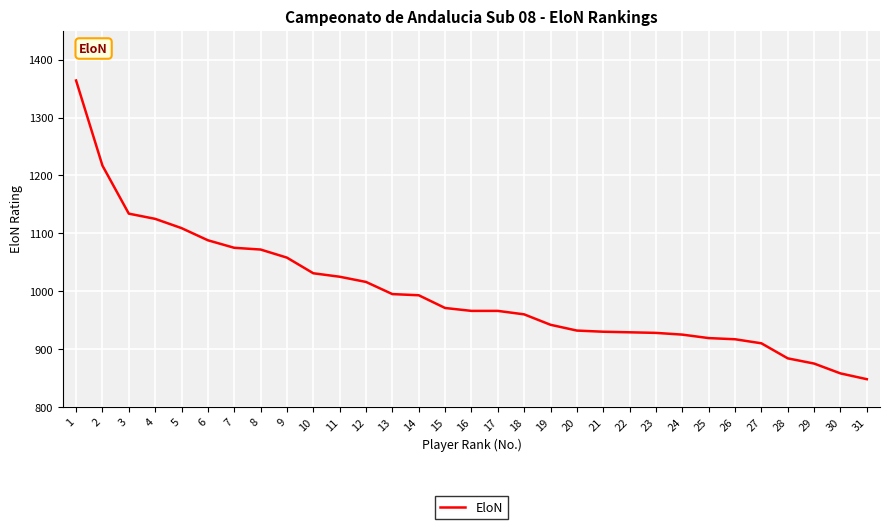

What is the ratio of the value at 20 to the value at 11?

0.9